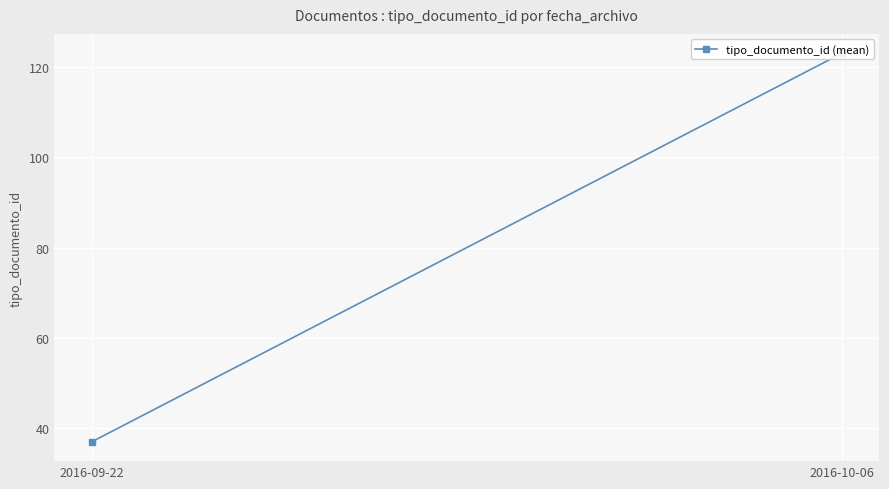

What is the average value?

80